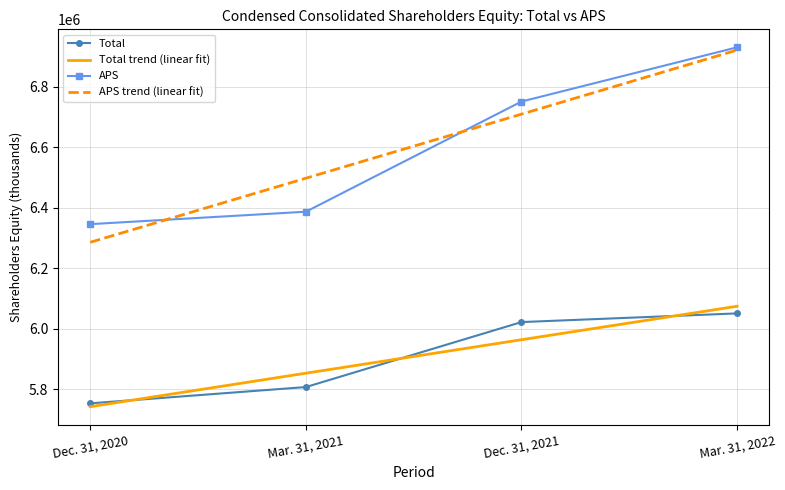

The value of APS at Dec. 31, 2020 is 4168721.1. True or false?

False